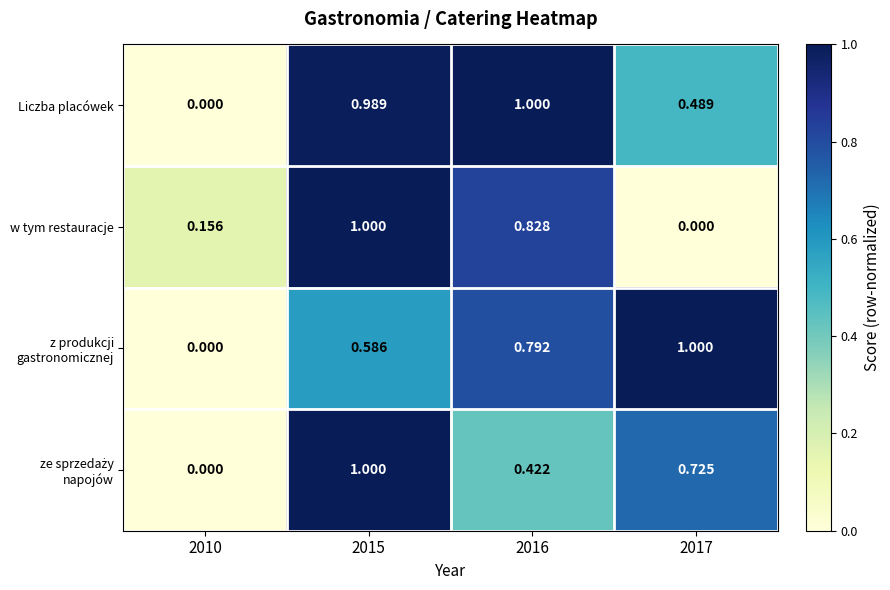

Which series has the largest total across all categories?

Liczba placówek